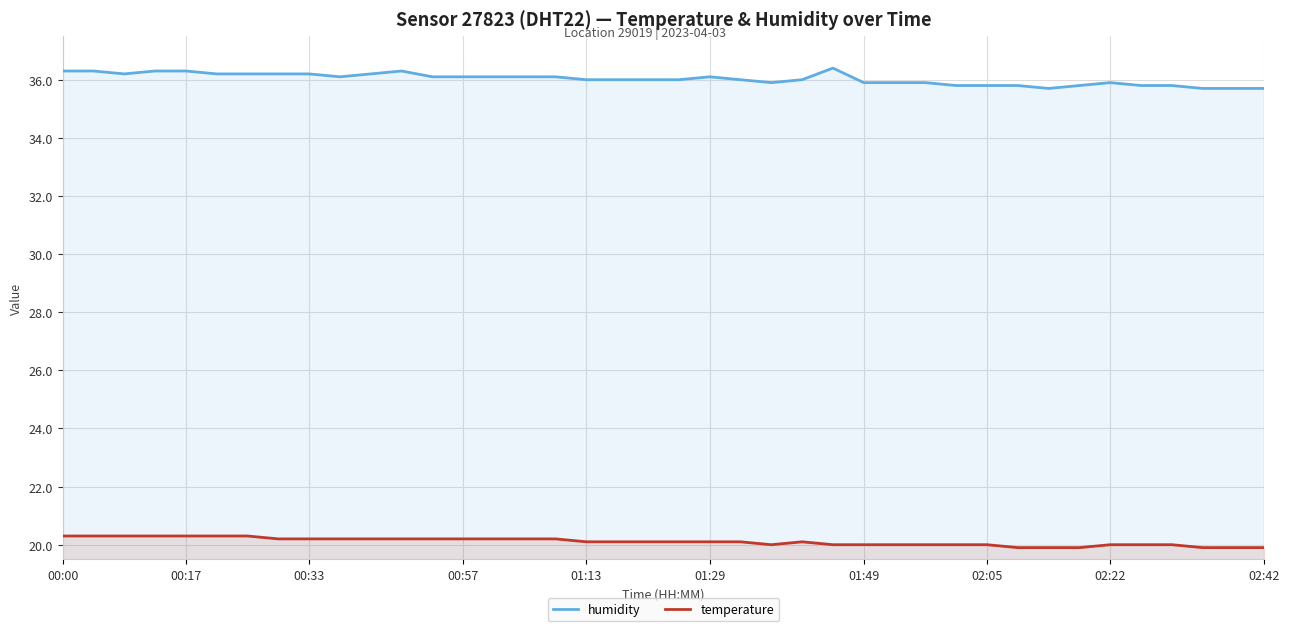

At how many categories does at least one series exceed 32?

40